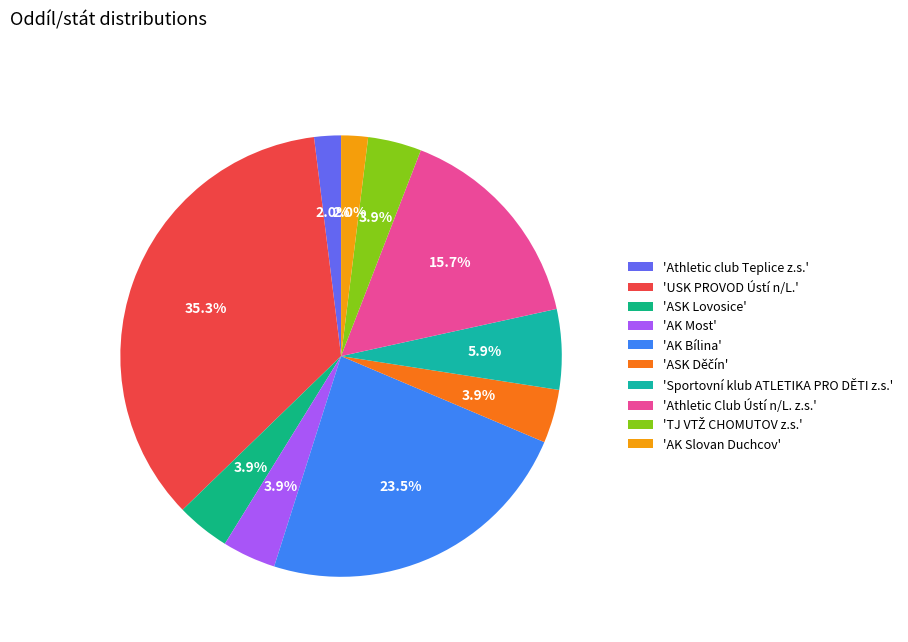

How many segments does this pie chart have?

10